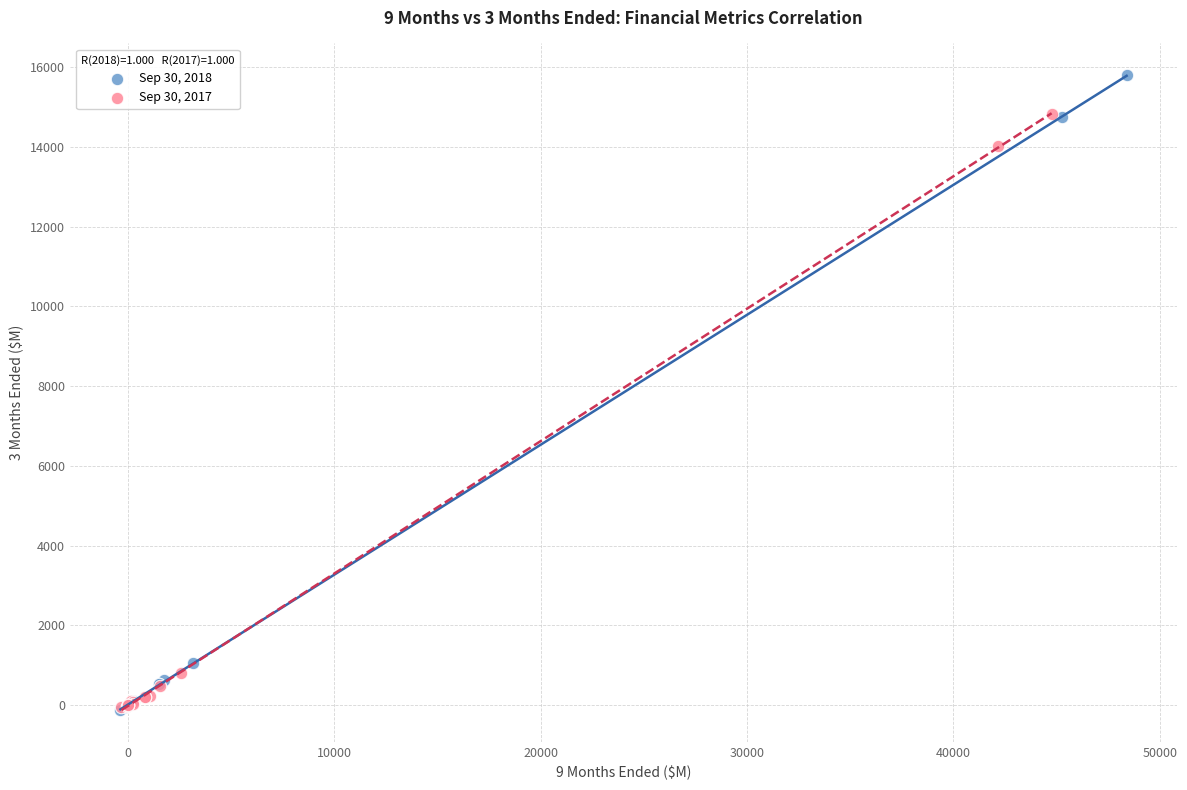

Which series has the largest Y range (max minus min)?

Sep 30, 2018